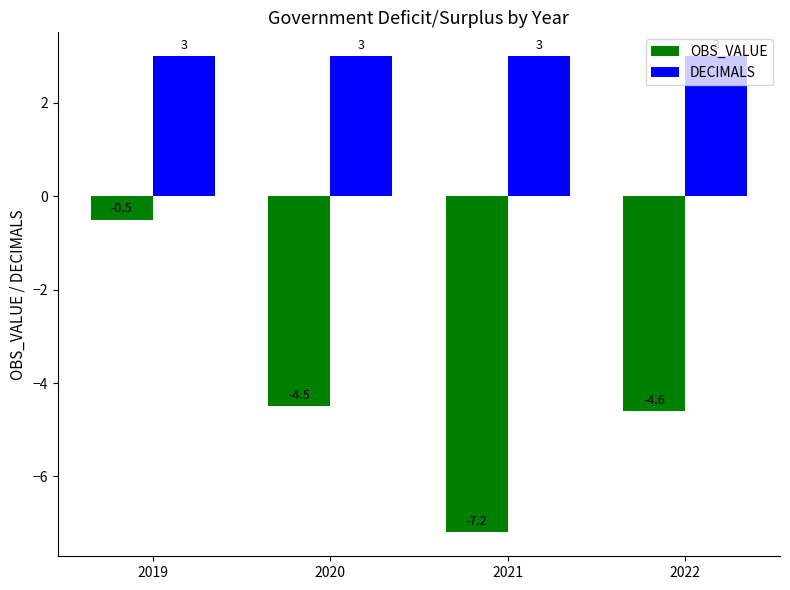

Where does the OBS_VALUE series first go above -4?

2019